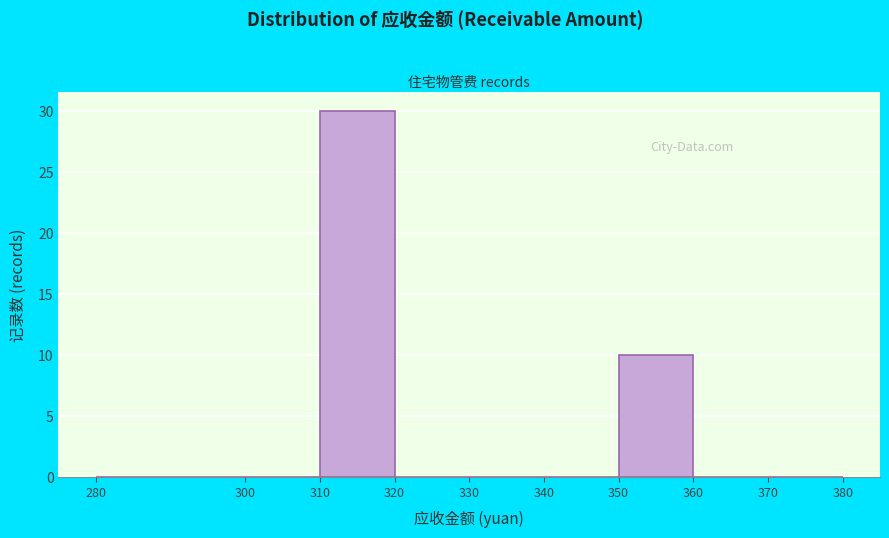

How tall is the bar that spans 350 to 360 on the x-axis? The values are not printed on the chart, so give them approximately, as read against the axis.

10